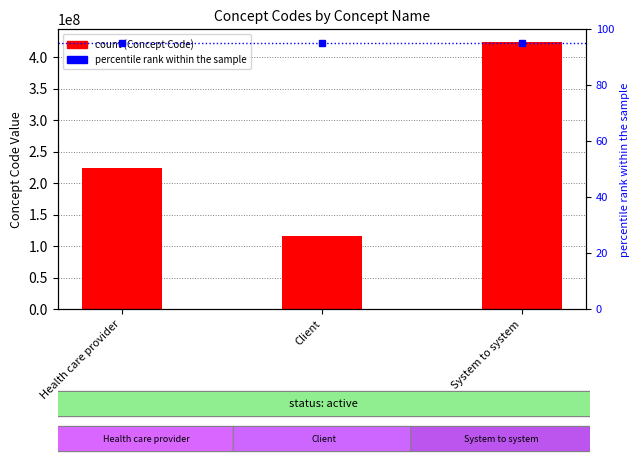

What is the ratio of the value at System to system to the value at Client?

3.6